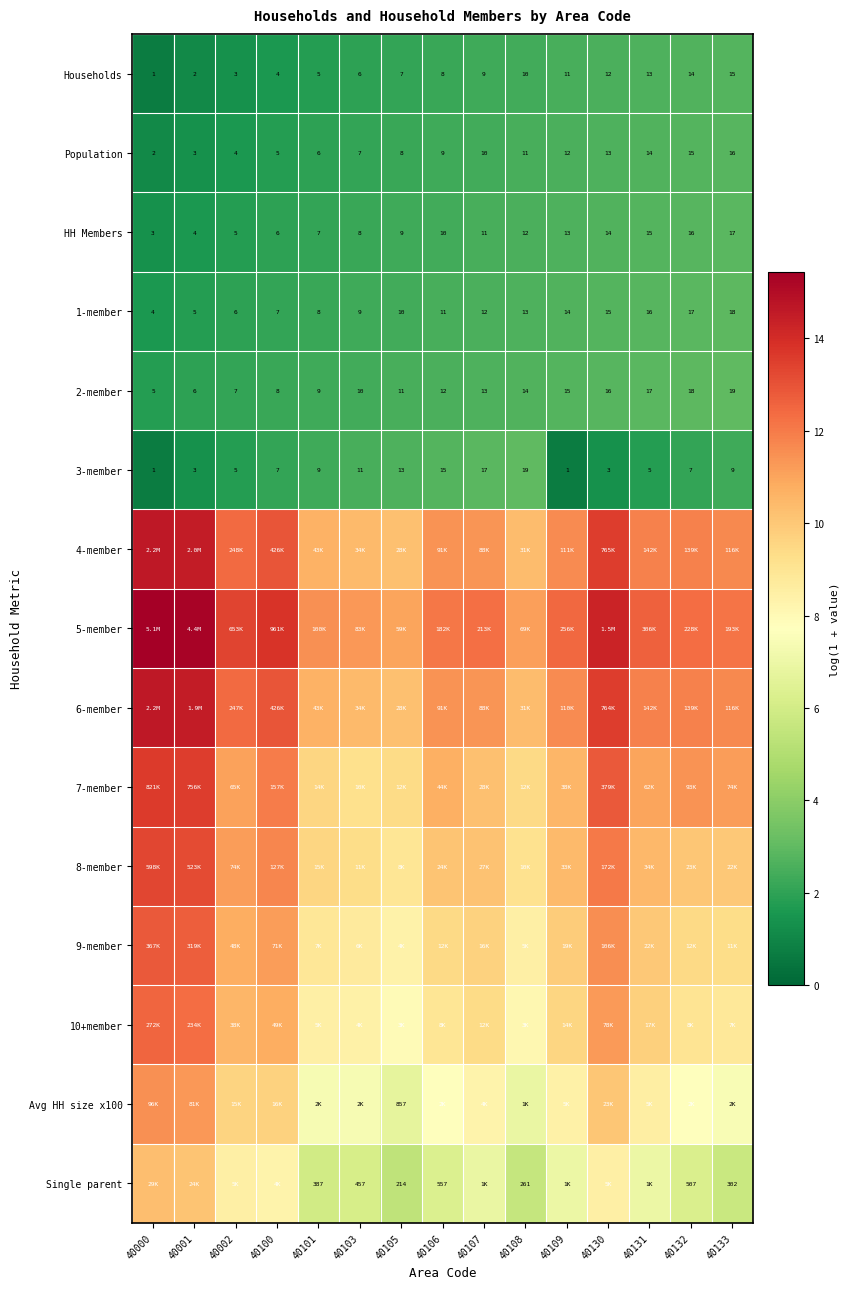

Is the value of Single parent at 40108 greater than the value of HH Members at 40100?

Yes